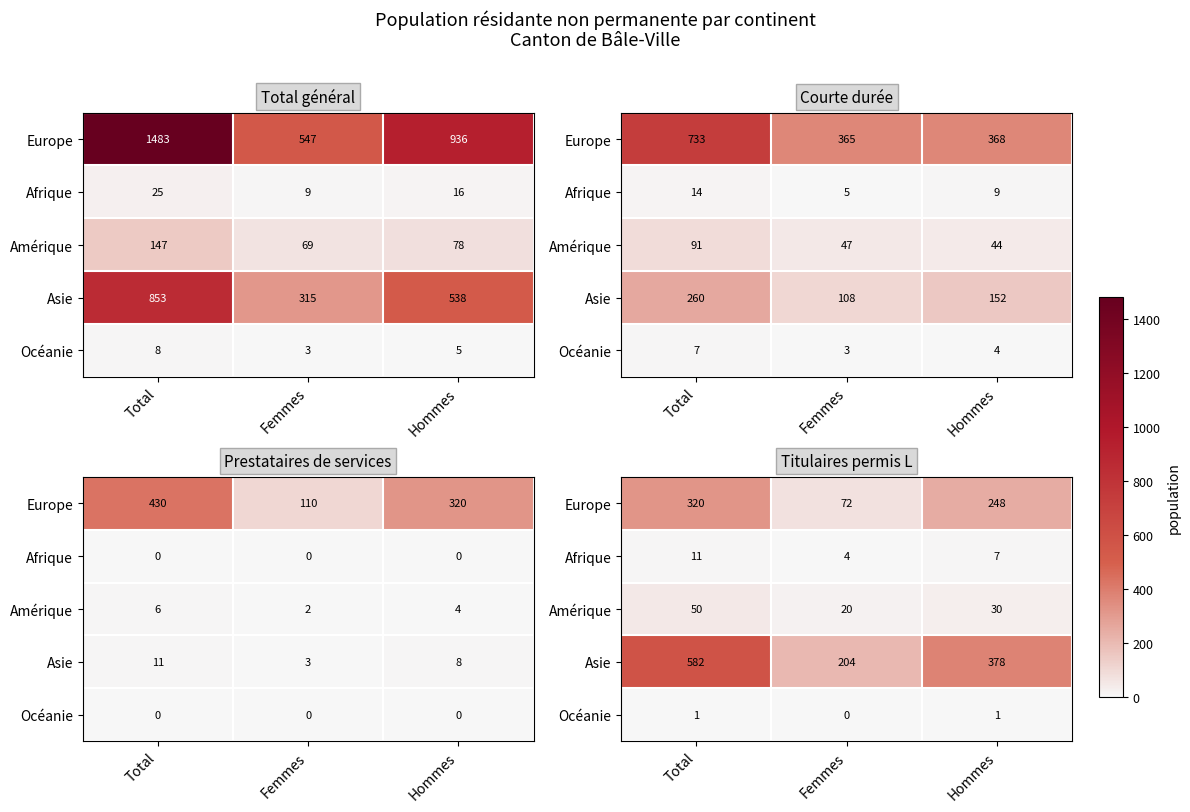

What is the total value across all series at Total?

964